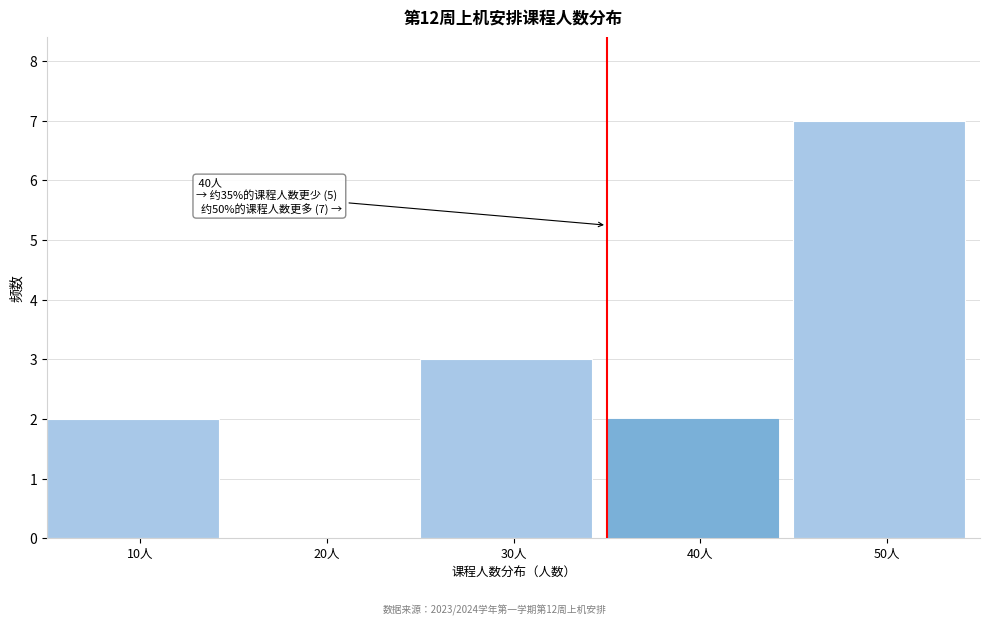

Reading left to right, list all the values displayed in this chart.

10人=2	20人=0	30人=3	40人=2	50人=7